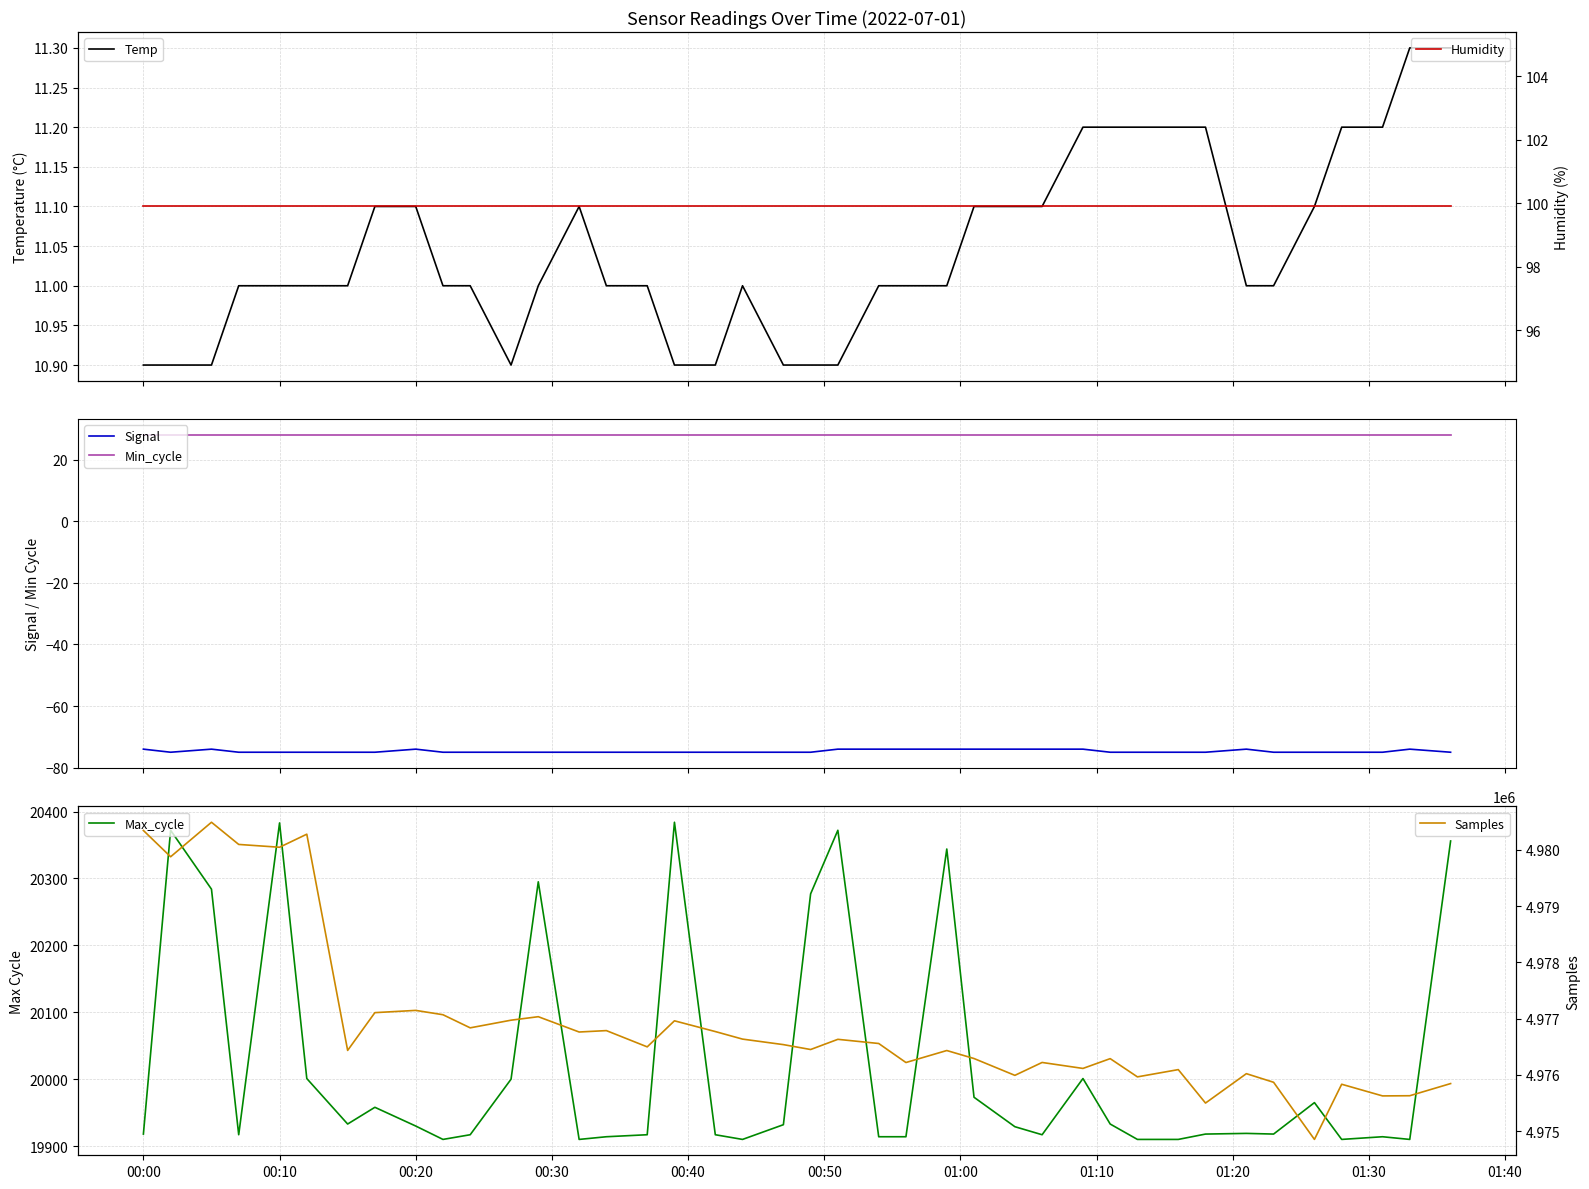

List the series in order of their peak value, lowest first.

Signal, Temp, Min_cycle, Humidity, Max_cycle, Samples